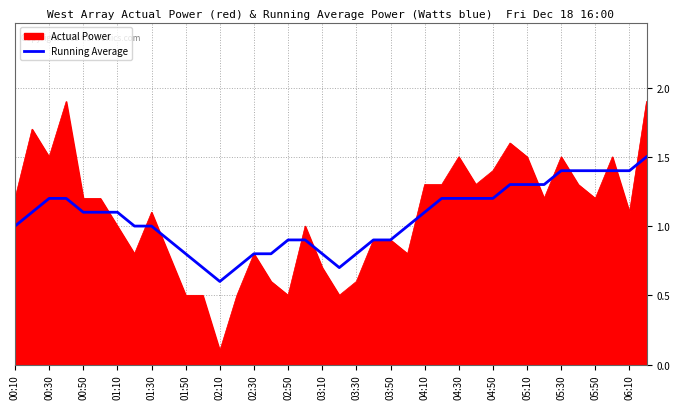

List the series in order of their peak value, lowest first.

Running Average, Actual Power